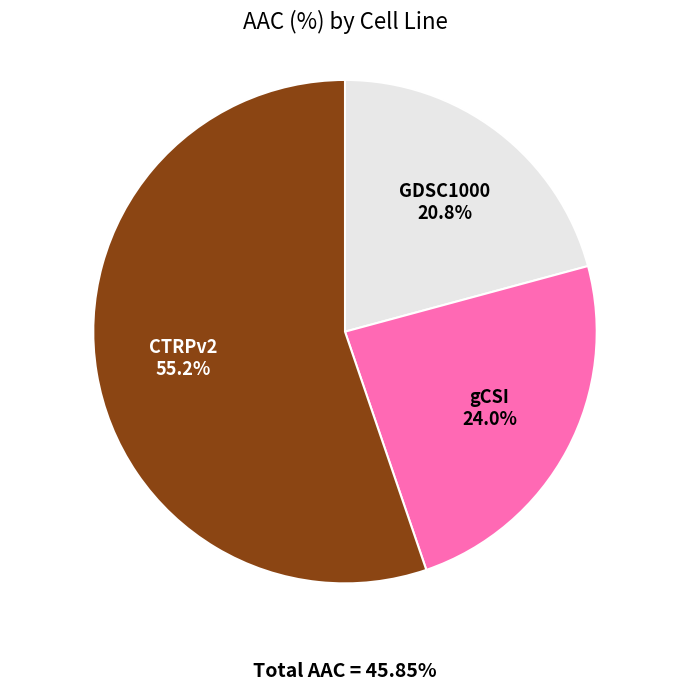

Which category has the smallest portion of the pie?

GDSC1000